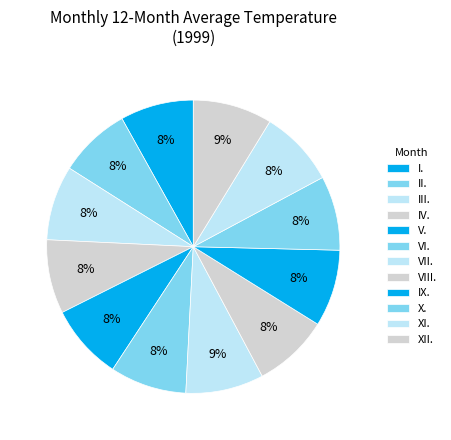

Count the number of slices in the pie.

12